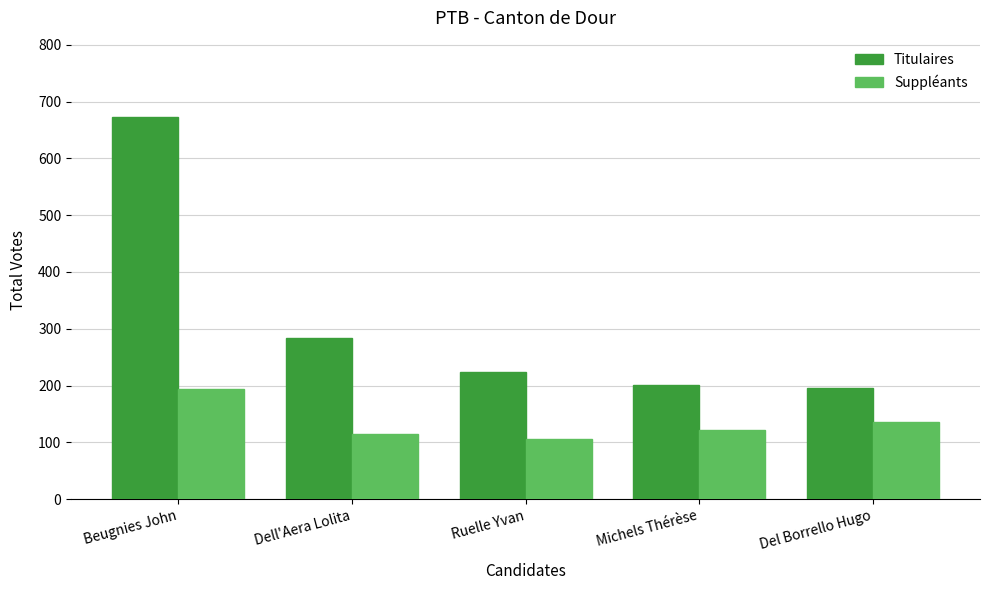

How many bars are there in total?

10